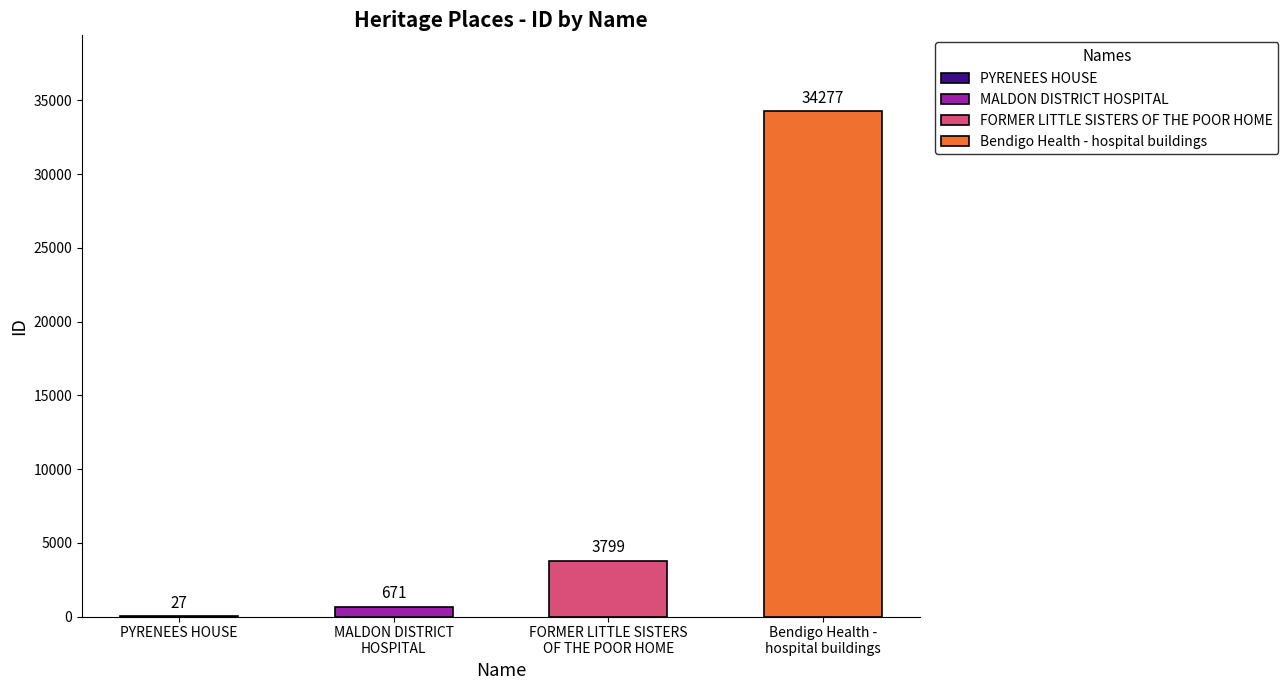

What is the sum of the values at MALDON DISTRICT HOSPITAL and PYRENEES HOUSE?

698